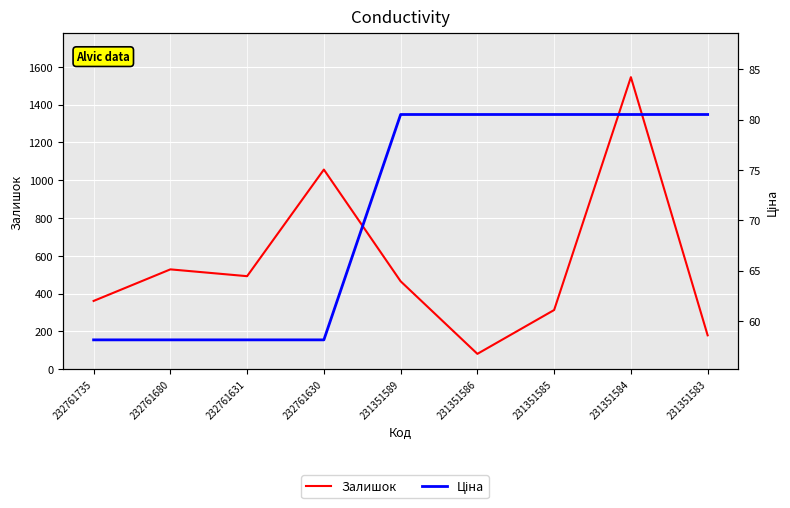

How many interior local peaks does the Залишок series have?

3